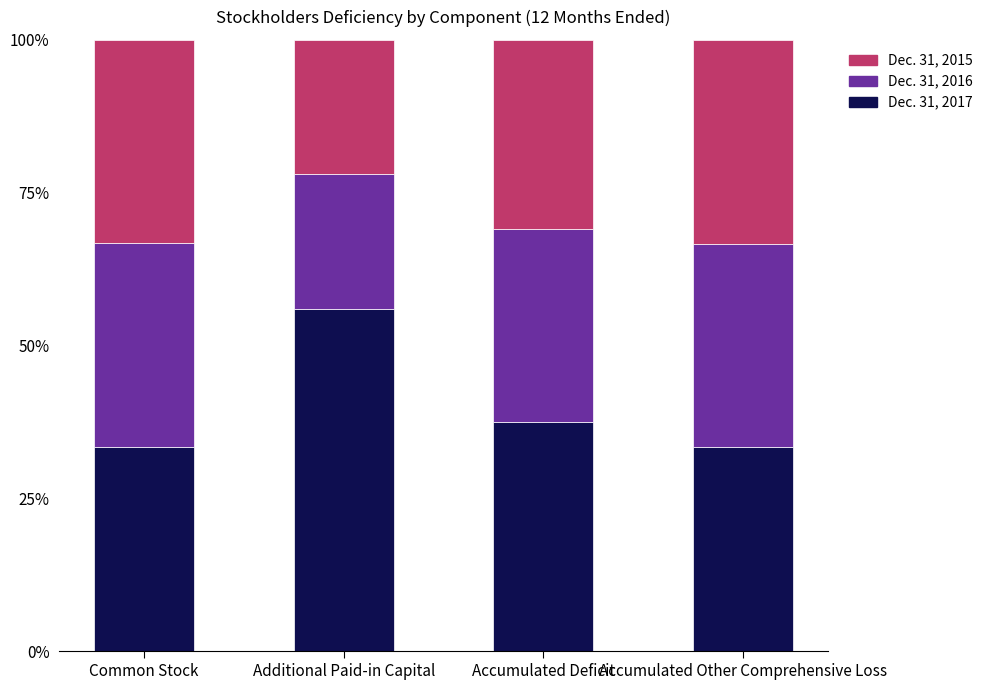

What is the total value across all series at Accumulated Other Comprehensive Loss?

100.0